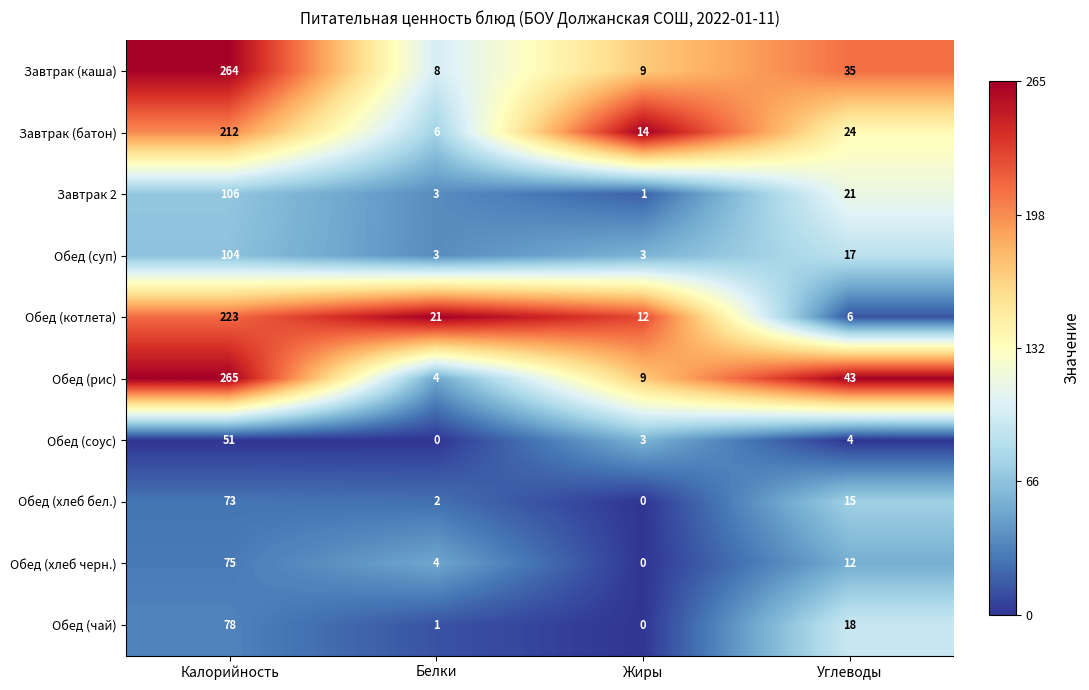

What is the maximum value shown in the chart?

265